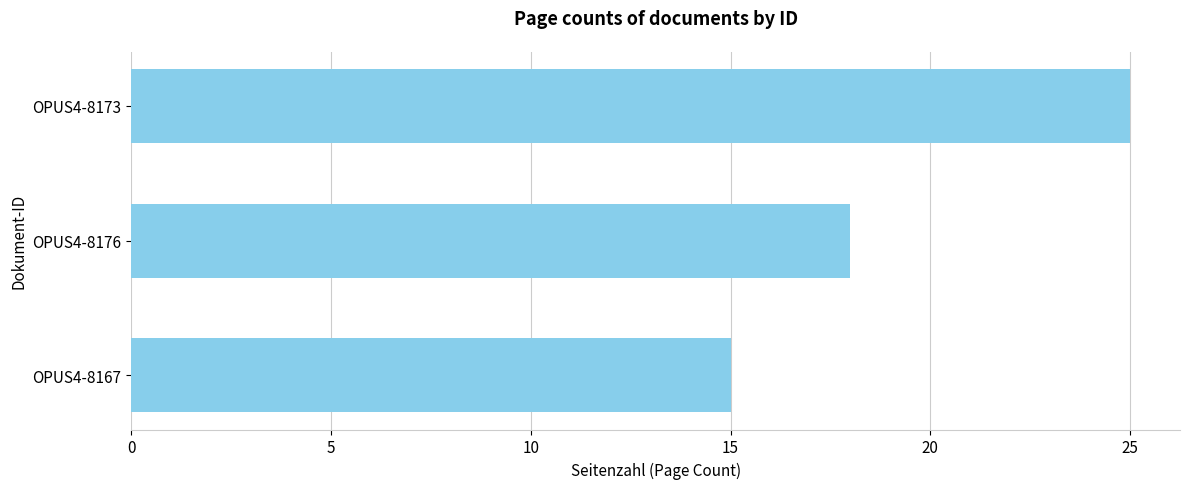

Rank the categories by value from lowest to highest.

OPUS4-8167, OPUS4-8176, OPUS4-8173